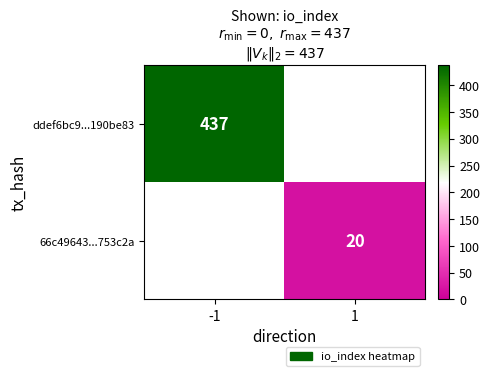

The value of 66c49643...753c2a at 1 is 27. True or false?

False